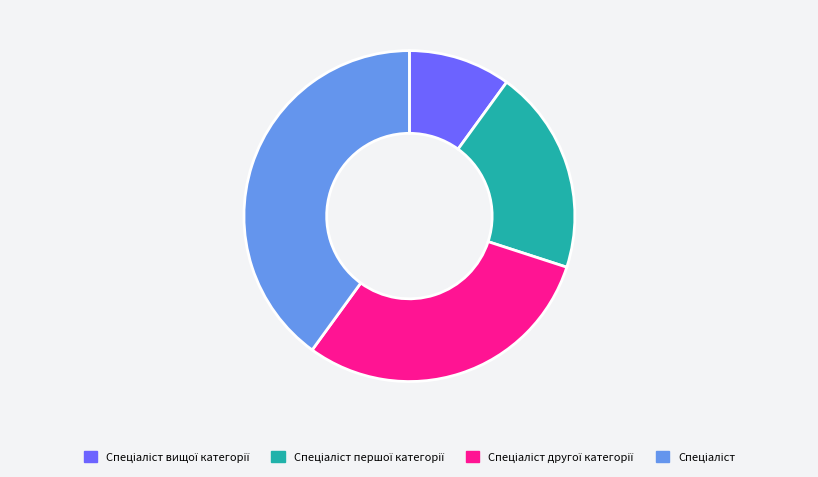

Is there any slice that represents more than half of the pie?

No